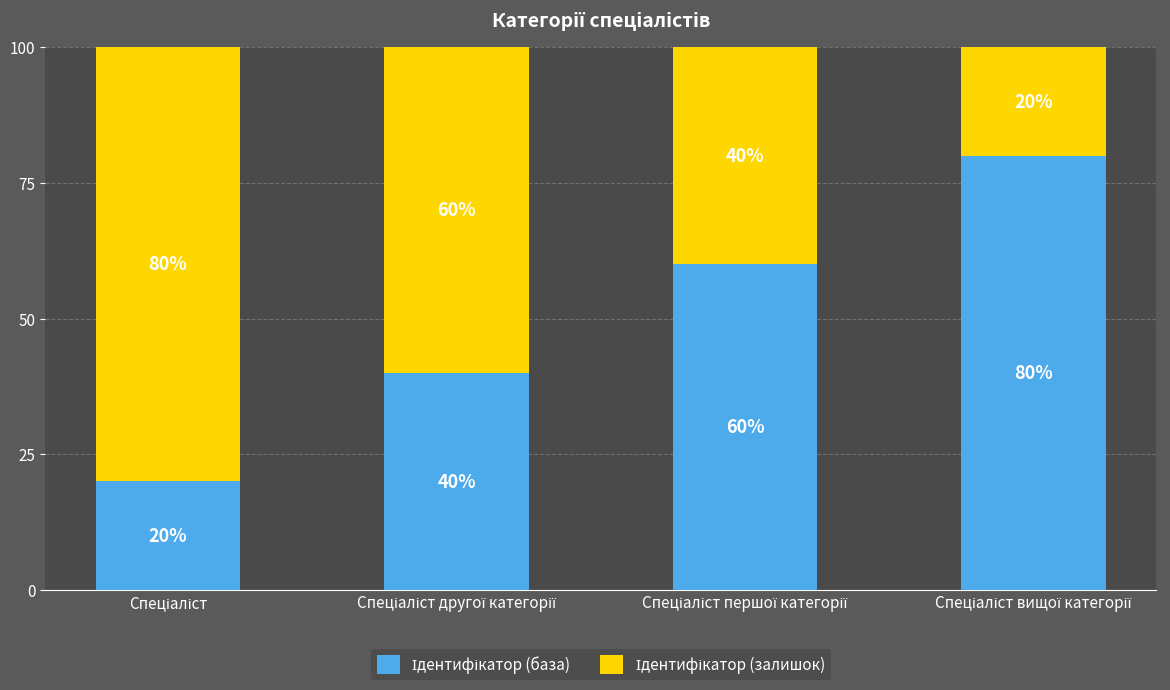

List the series in order of their peak value, lowest first.

Ідентифікатор (база), Ідентифікатор (залишок)